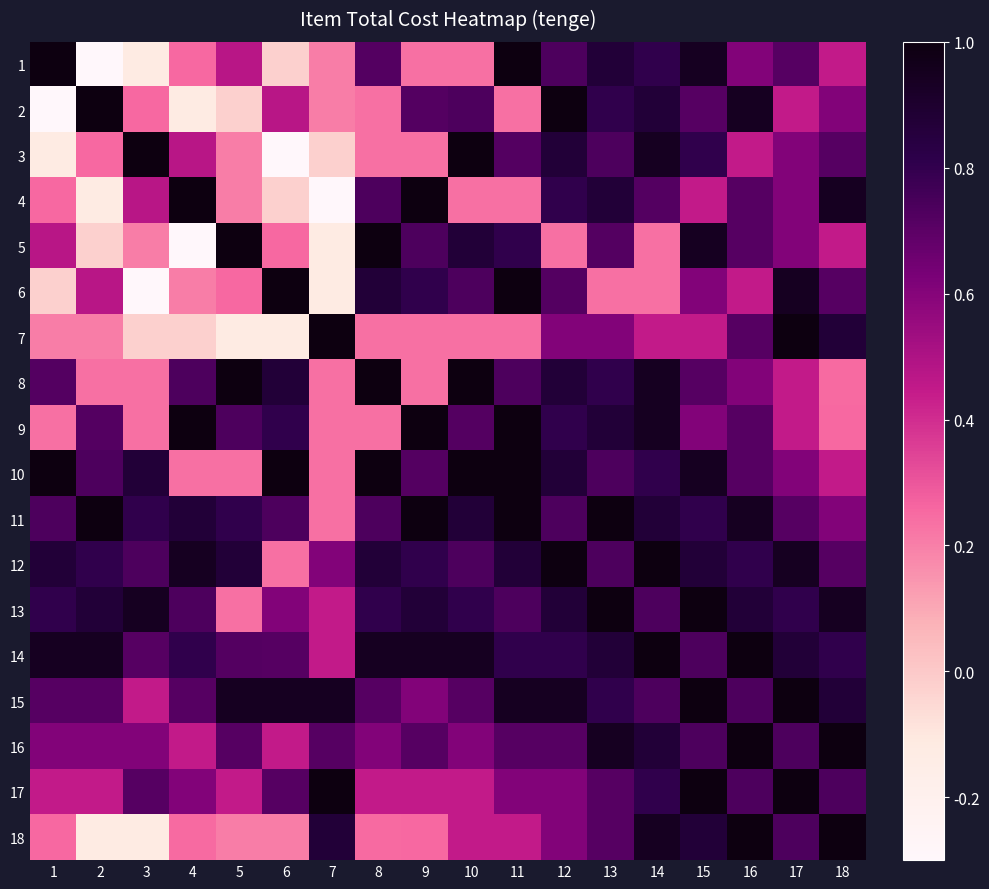

Which has a higher value, 4 or 17?

17